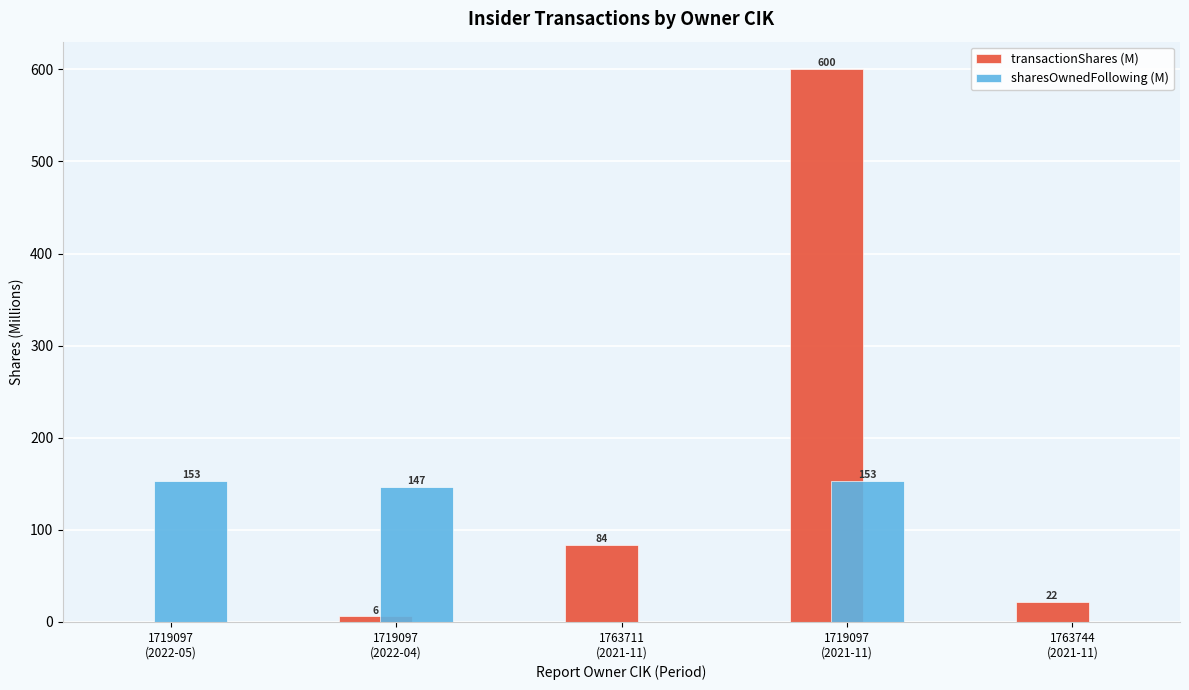

Which series has the largest total across all categories?

transactionShares (M)